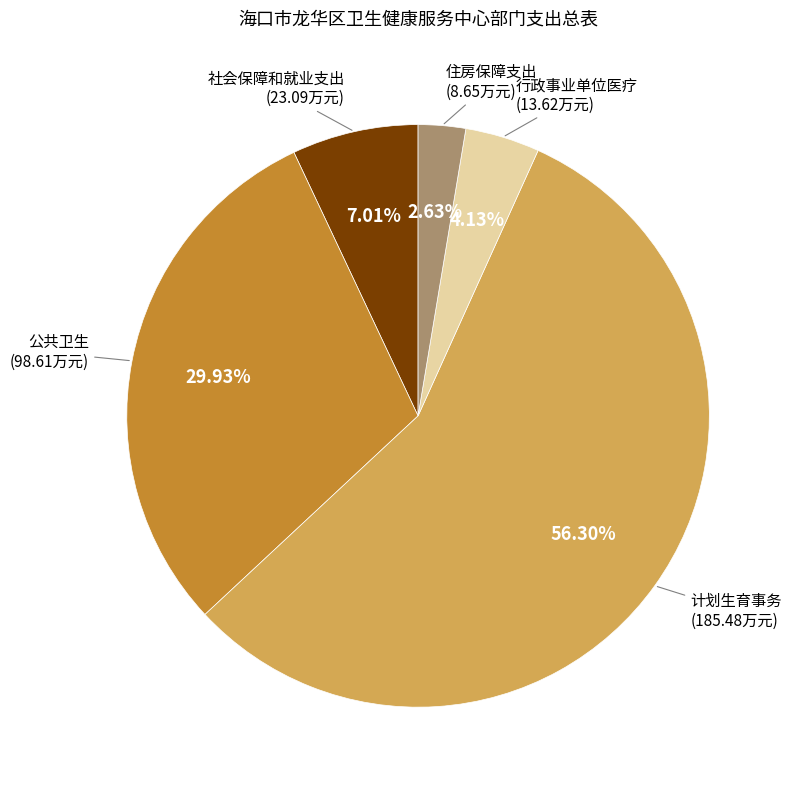

Count the number of slices in the pie.

5